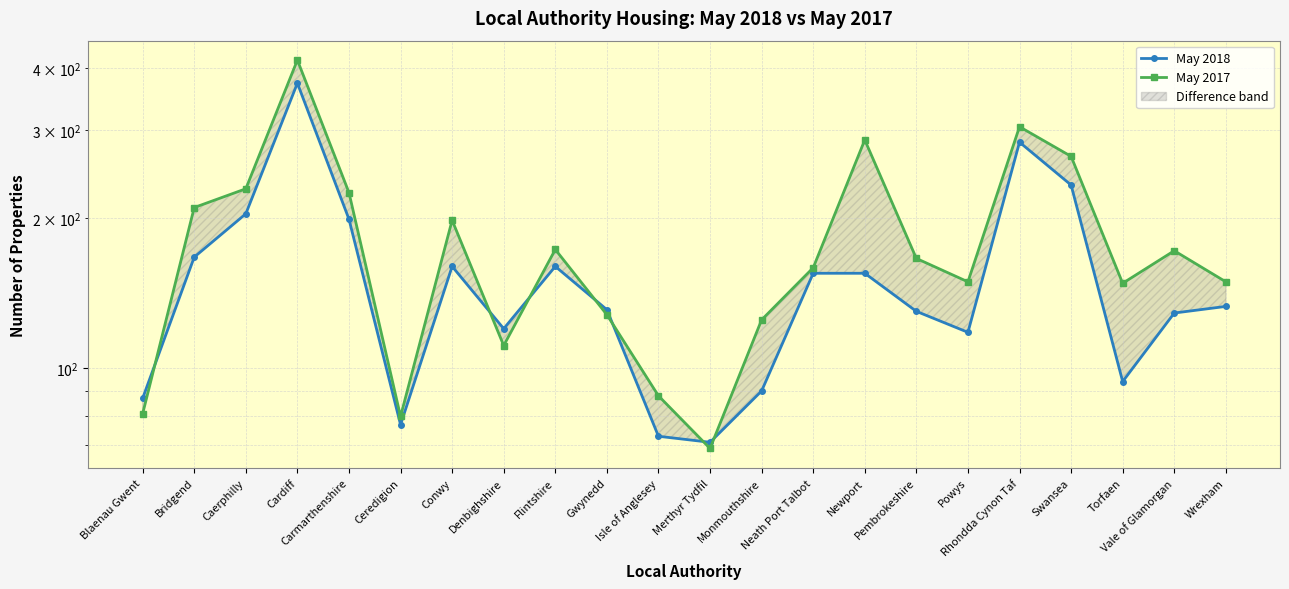

Is it true that May 2018 equals 126 at Swansea?

False